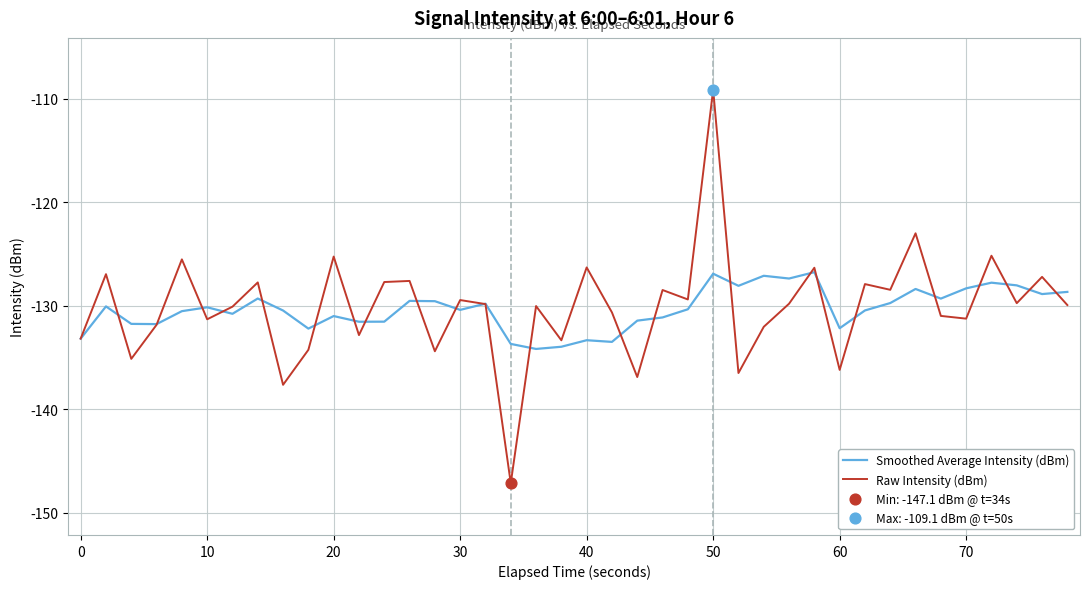

What is the smallest value displayed?

-147.1